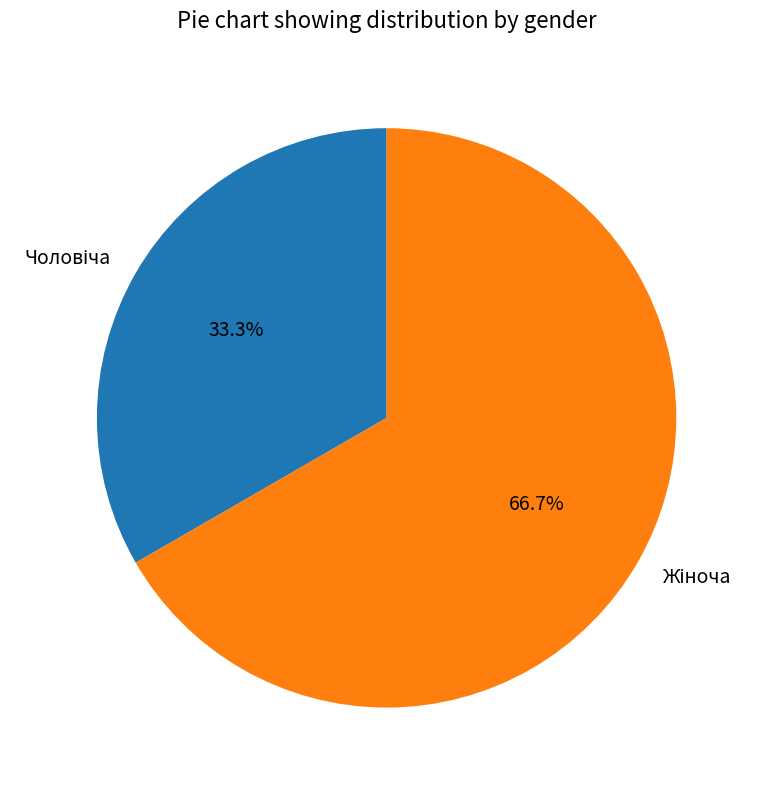

Is there a majority slice in this chart?

Yes